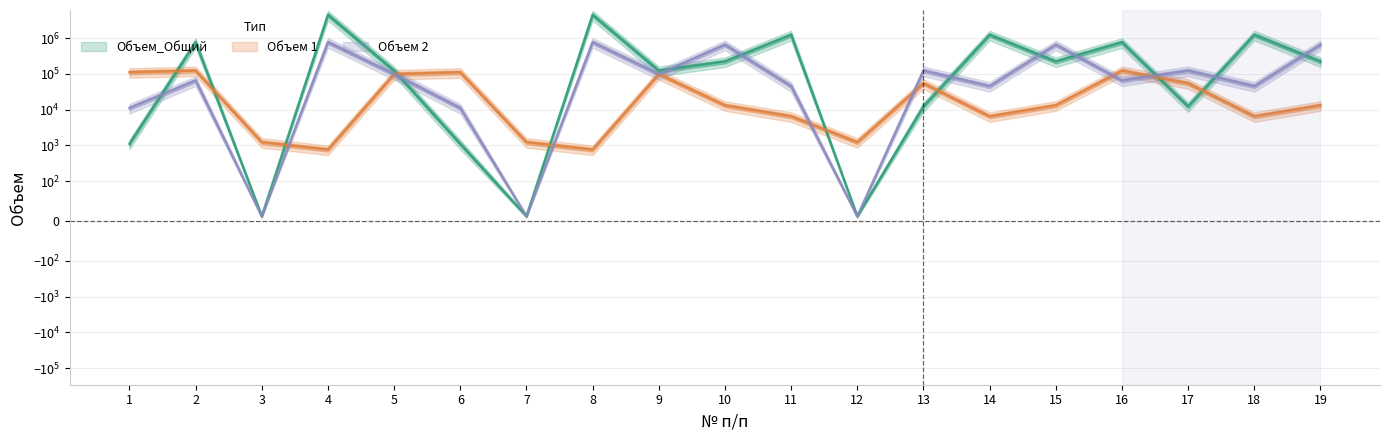

Between 2 and 19, which series saw the biggest shift?

Объем 2